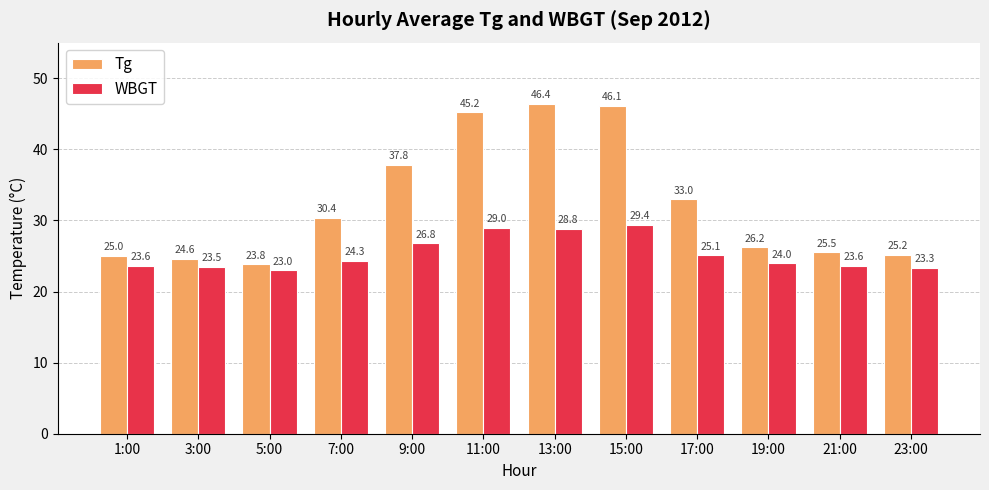

At how many categories does at least one series exceed 35?

4